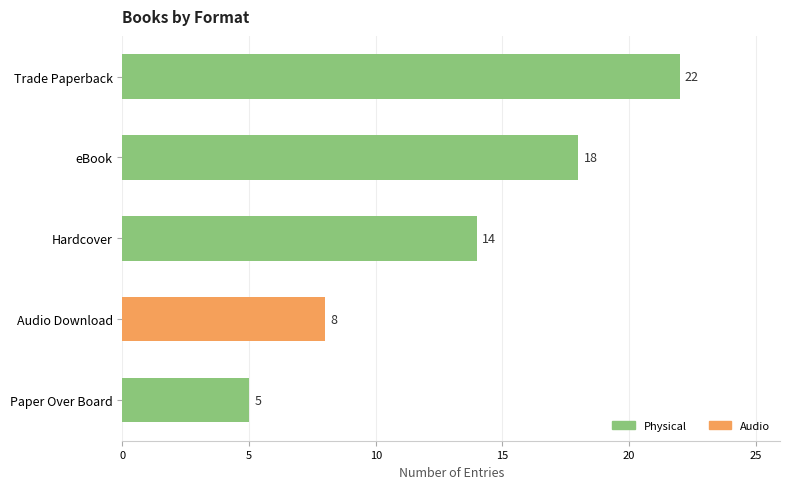

What is the maximum value shown in the chart?

22